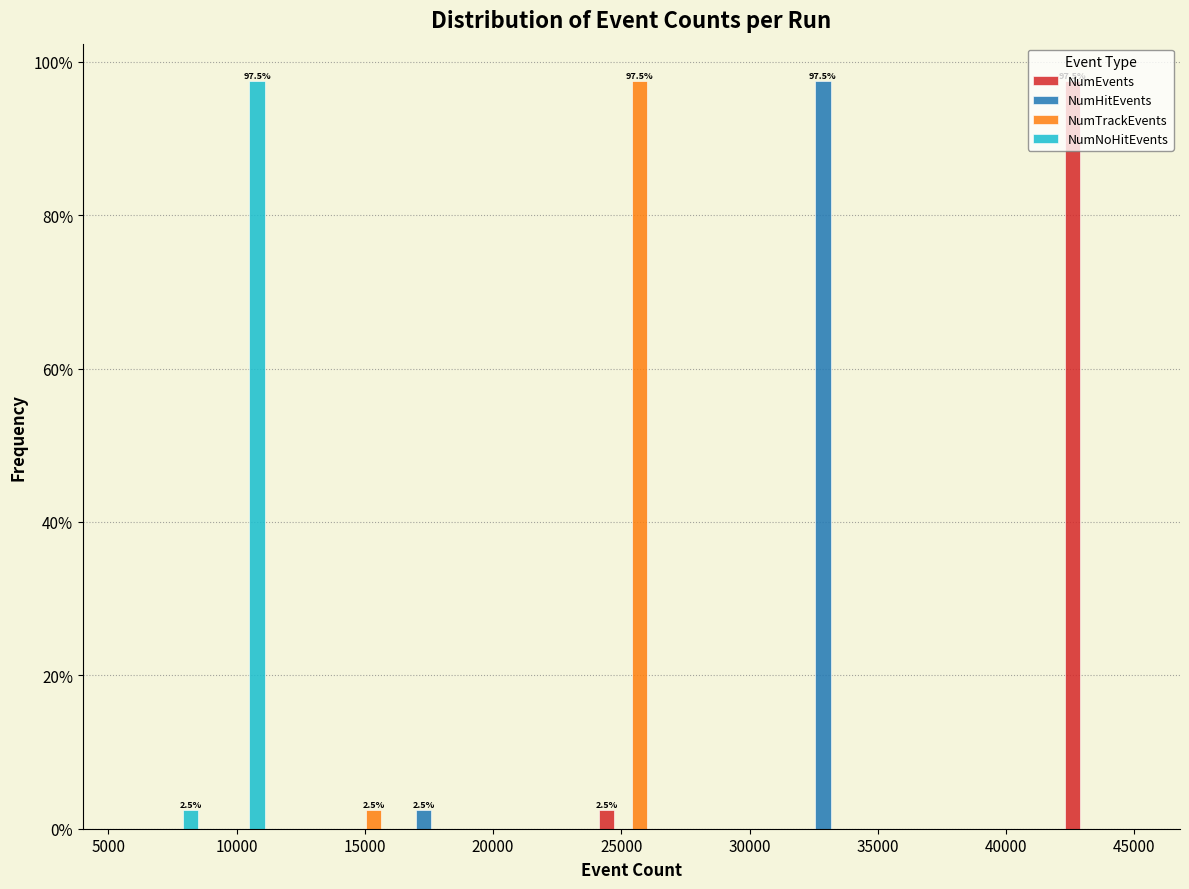

In the NumTrackEvents series, which range on the x-axis has the tallest bar?

24000 to 26500